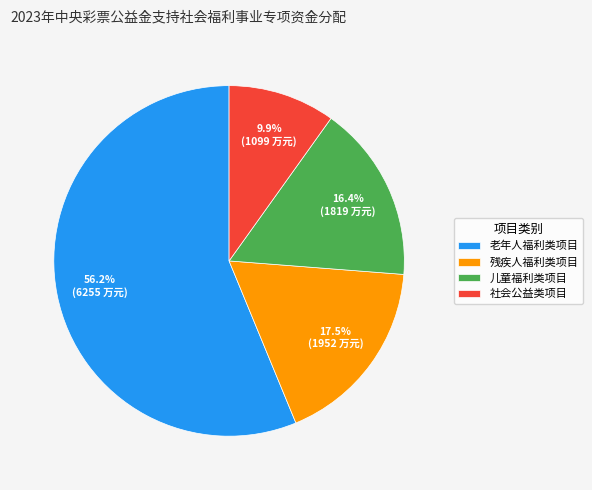

Is it true that 儿童福利类项目 is 9% of the pie?

False